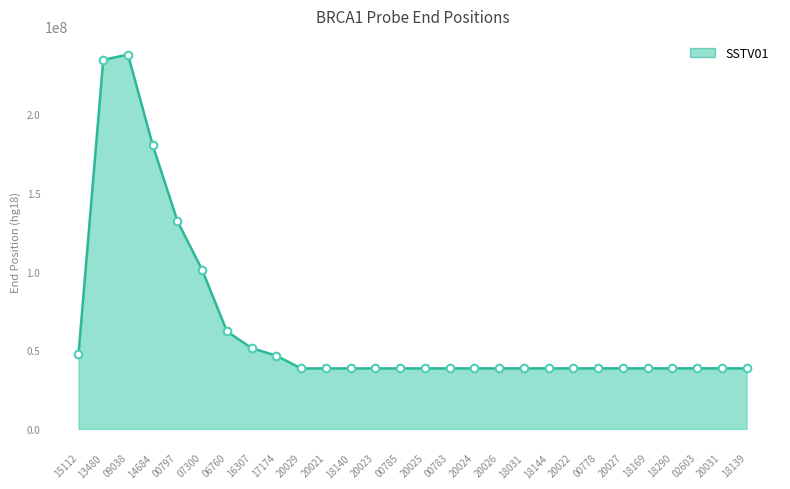

What is the change in value from 20021 to 18144?

+25264